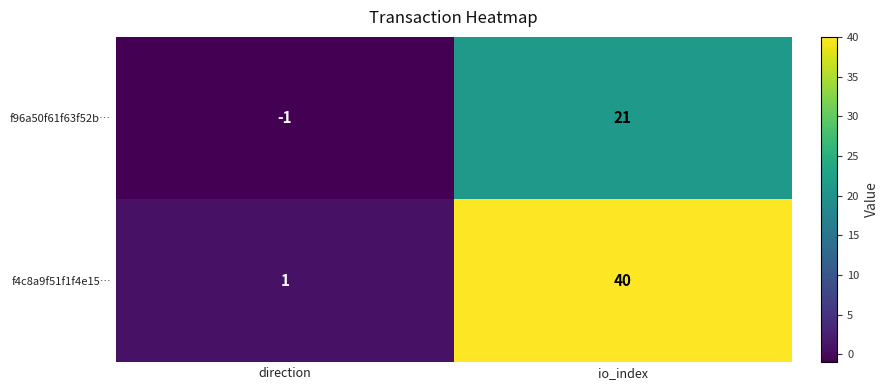

What is the maximum value shown in the chart?

40